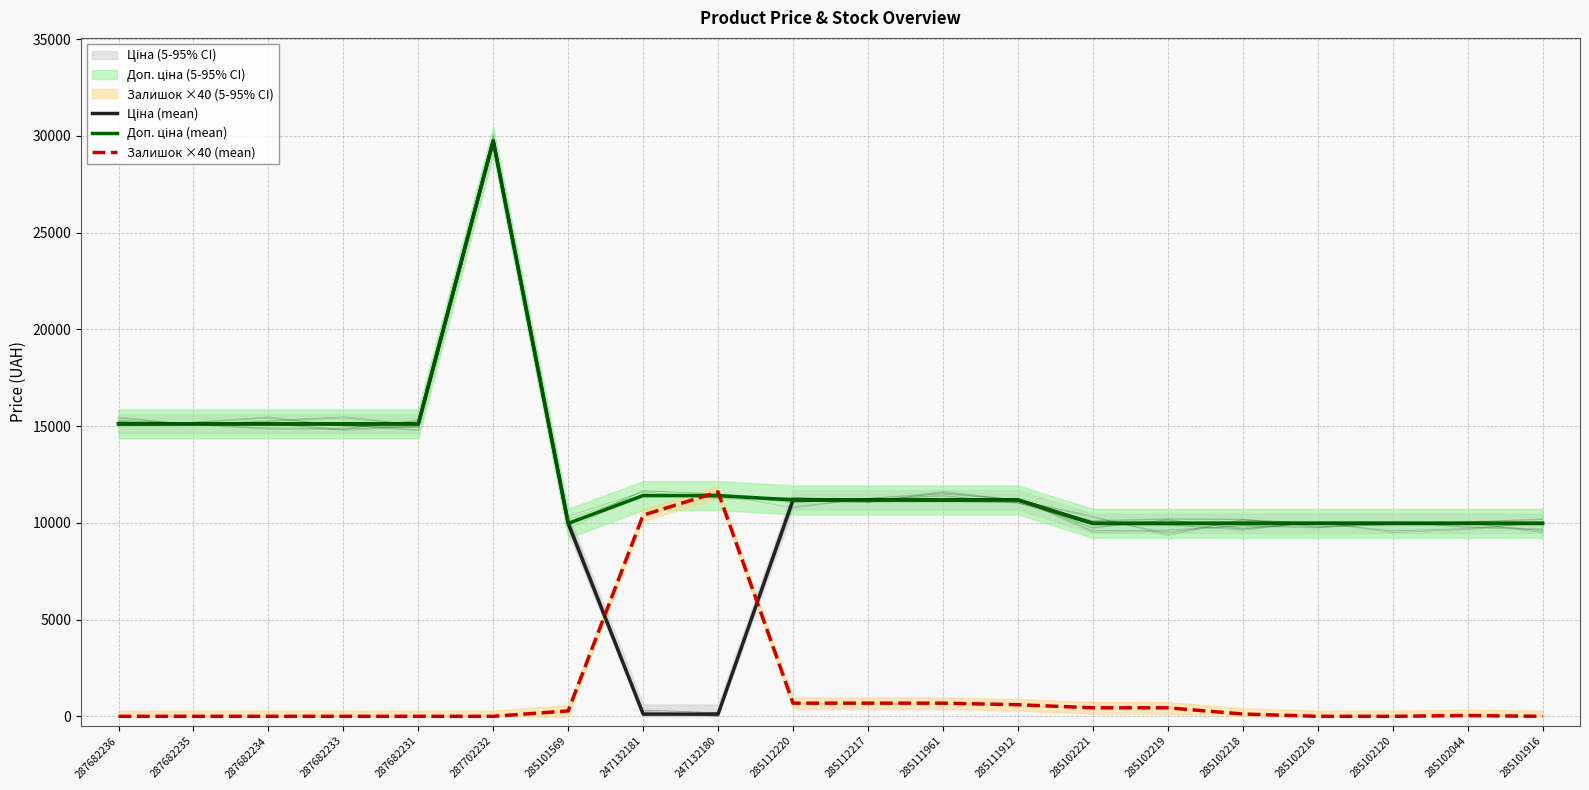

Between 285111912 and 247132181, which is larger?

285111912